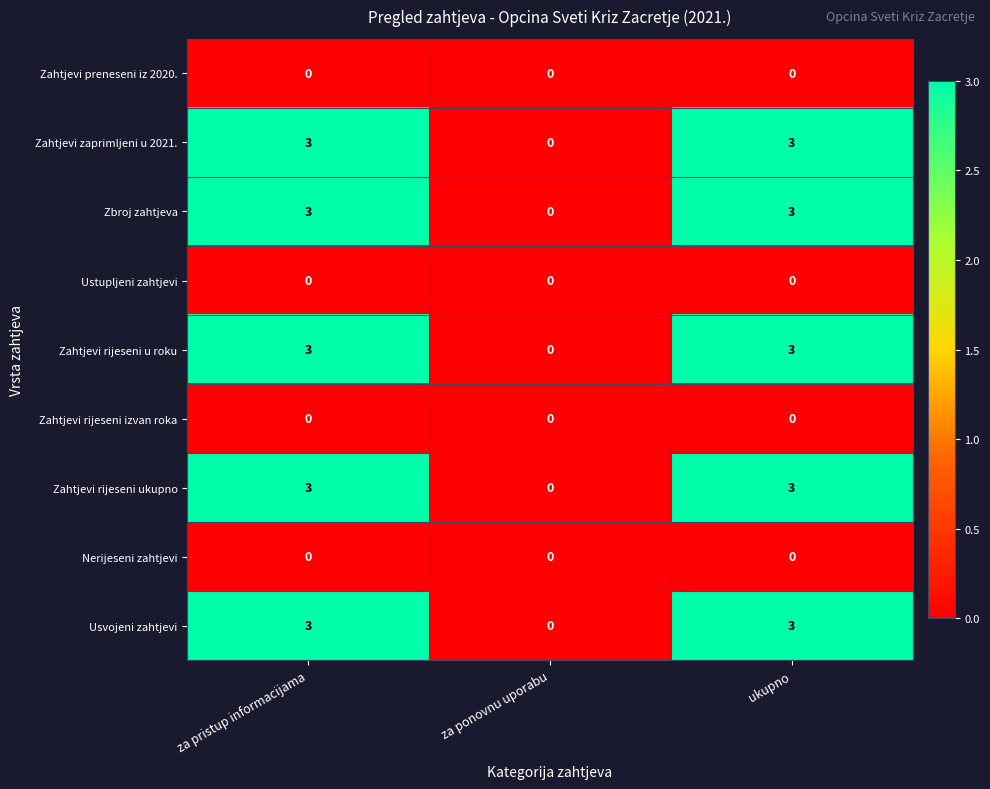

The Zahtjevi preneseni iz 2020. series shows 0 at za pristup informacijama. True or false?

True